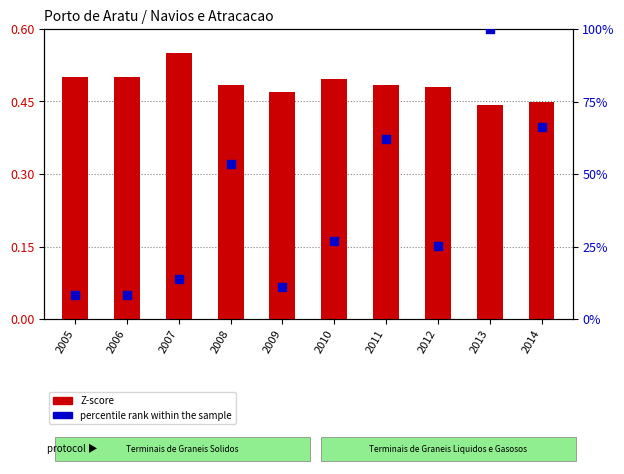

At how many categories does at least one series exceed 15?

6